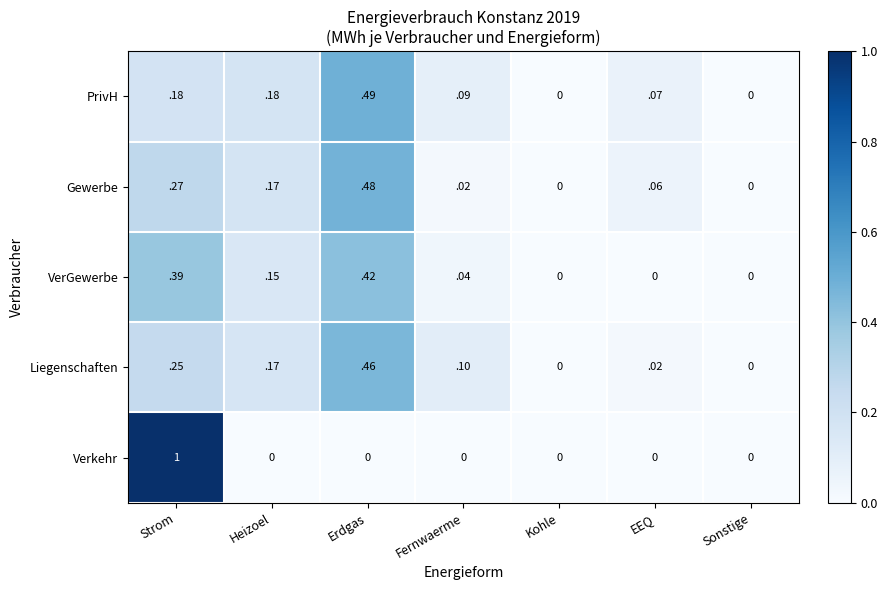

True or false: PrivH has a value of -0.3 at Sonstige.

False